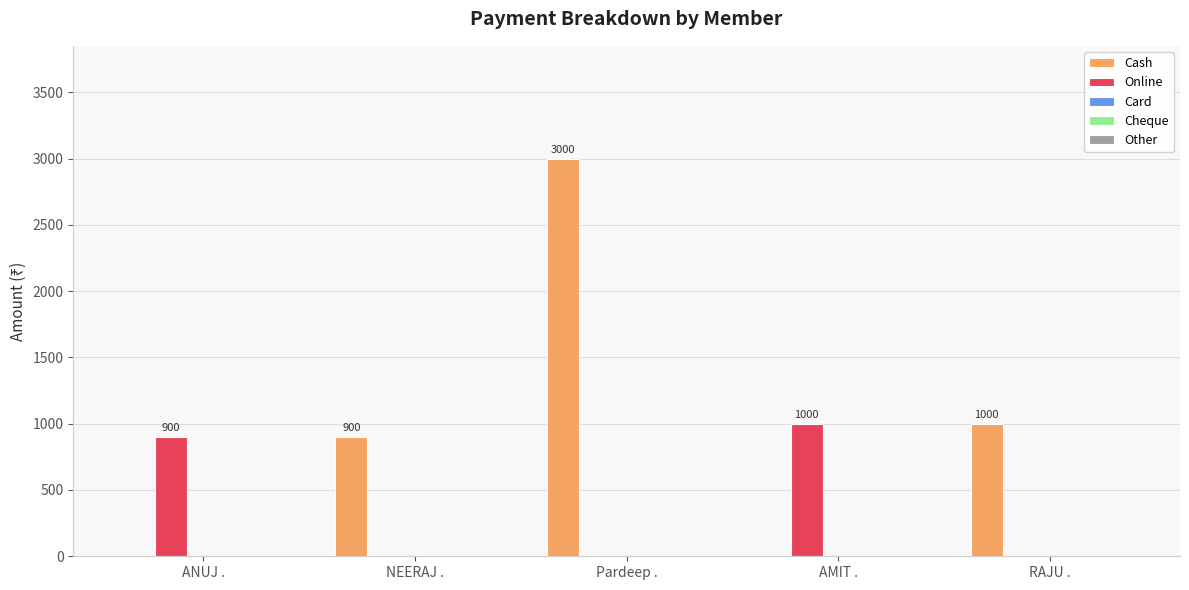

At which category is the sum across all series the highest?

Pardeep .